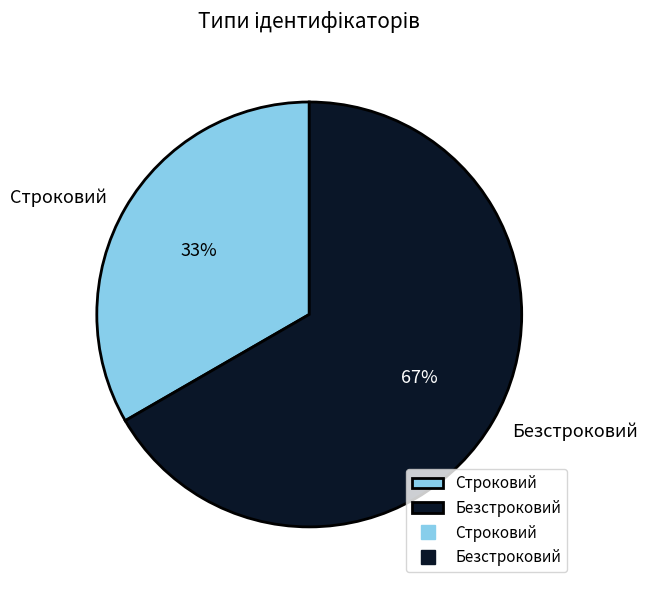

The Безстроковий slice represents 67% of the pie. True or false?

True